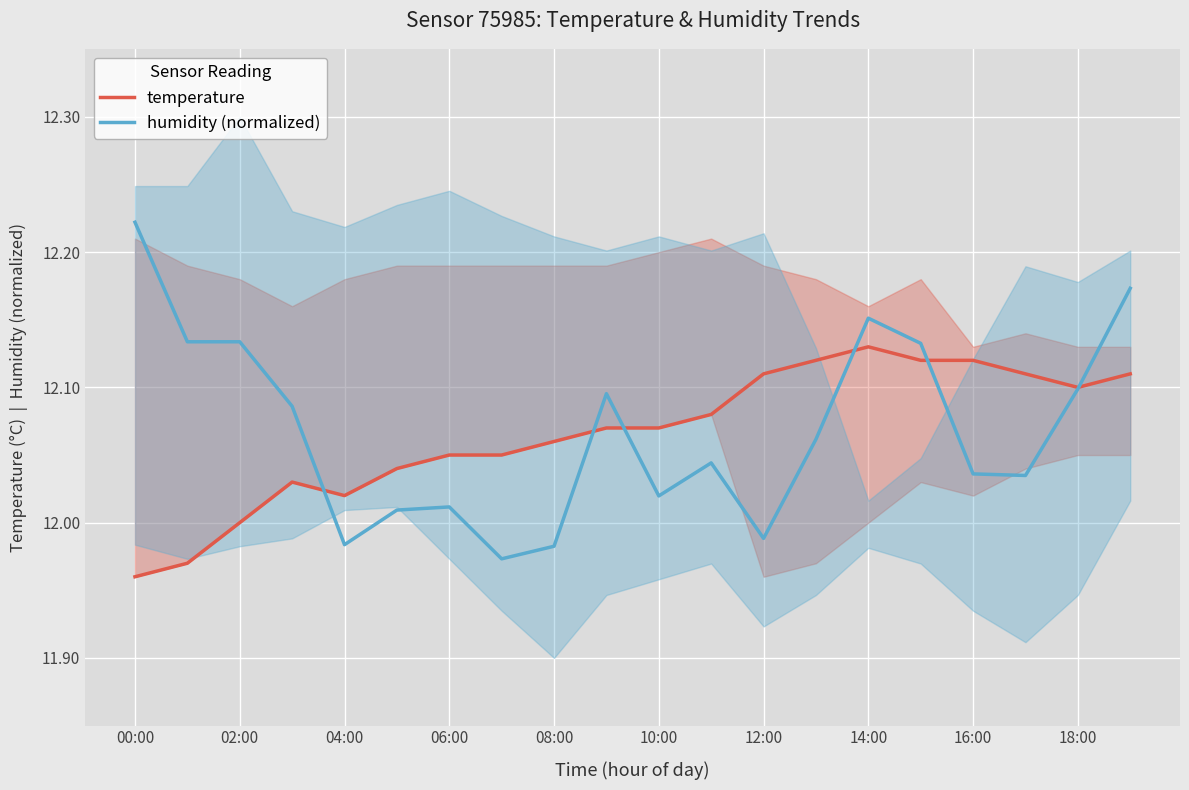

The humidity (normalized) series shows 6.5 at 12:00. True or false?

False